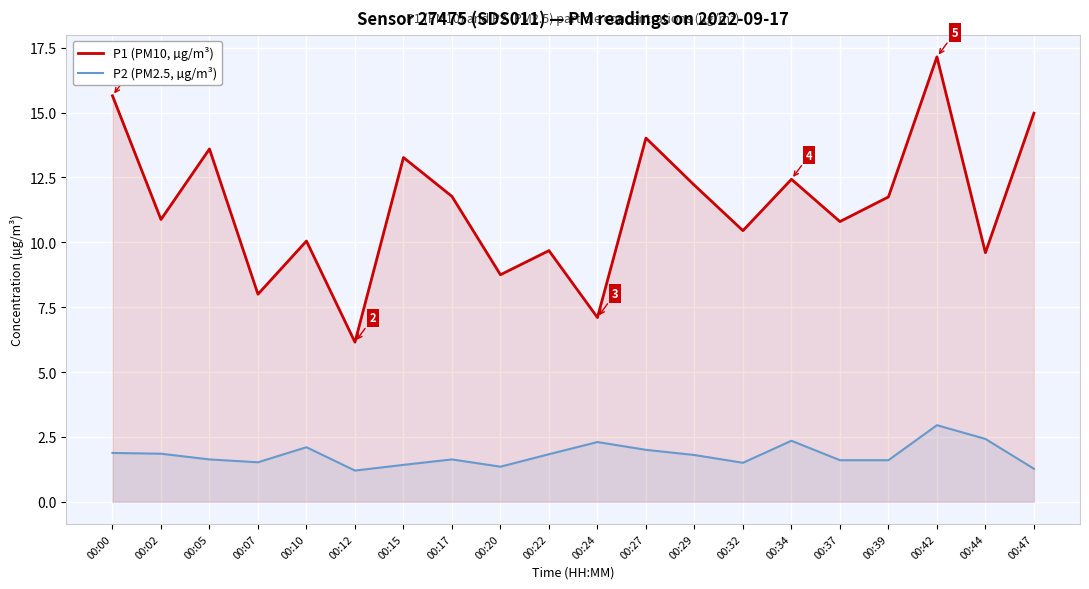

True or false: P1 (PM10, µg/m³) and P2 (PM2.5, µg/m³) intersect in this chart.

False